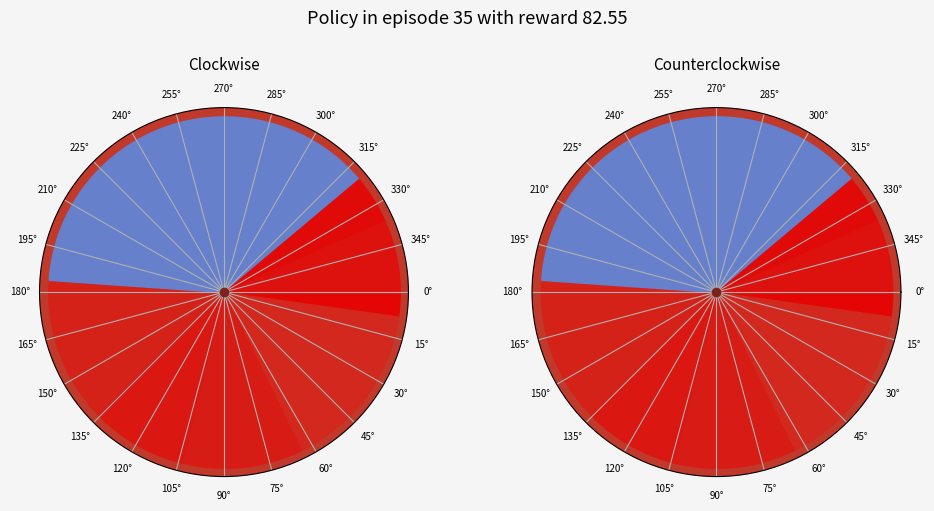

The 8 slice represents 4% of the pie. True or false?

True